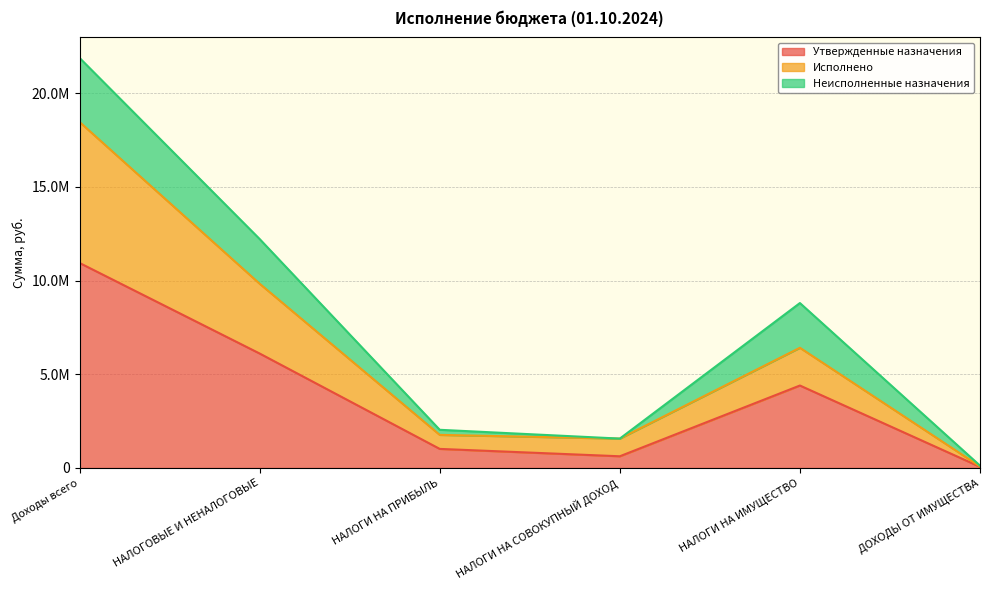

True or false: Исполнено has a value of 692585.3 at НАЛОГИ НА СОВОКУПНЫЙ ДОХОД.

False